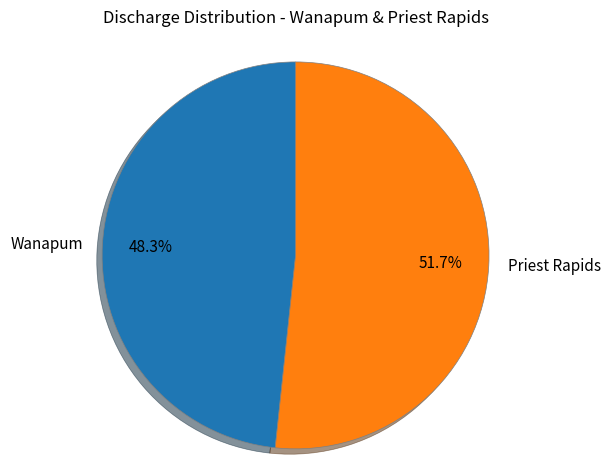

Which category accounts for the majority?

Priest Rapids